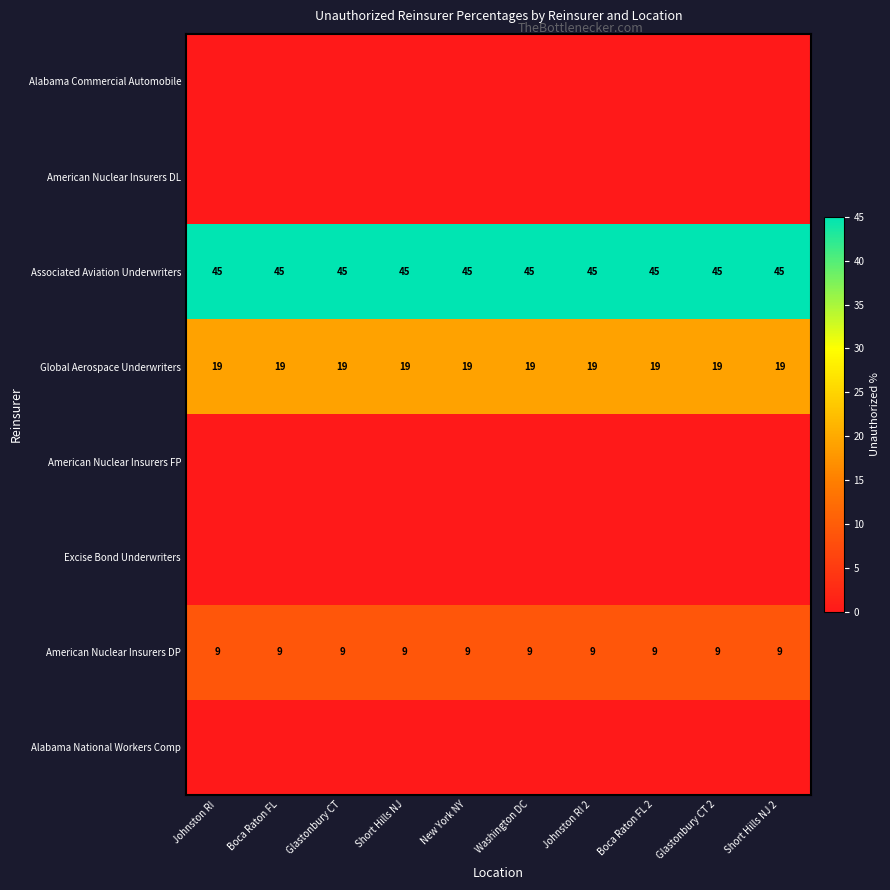

The value of Global Aerospace Underwriters at Short Hills NJ is 19. True or false?

True